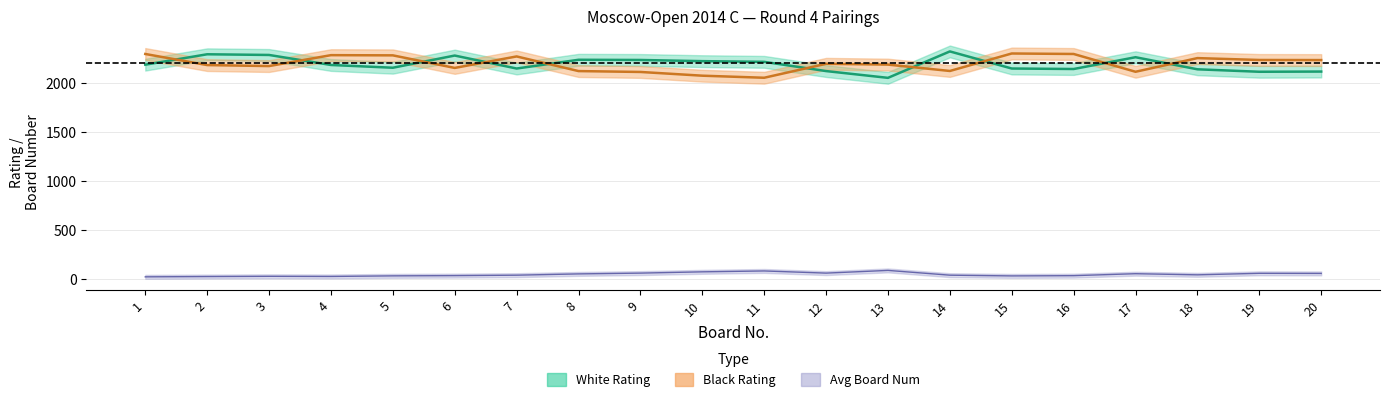

How many intersections are there between black_rating and white_rating?

10